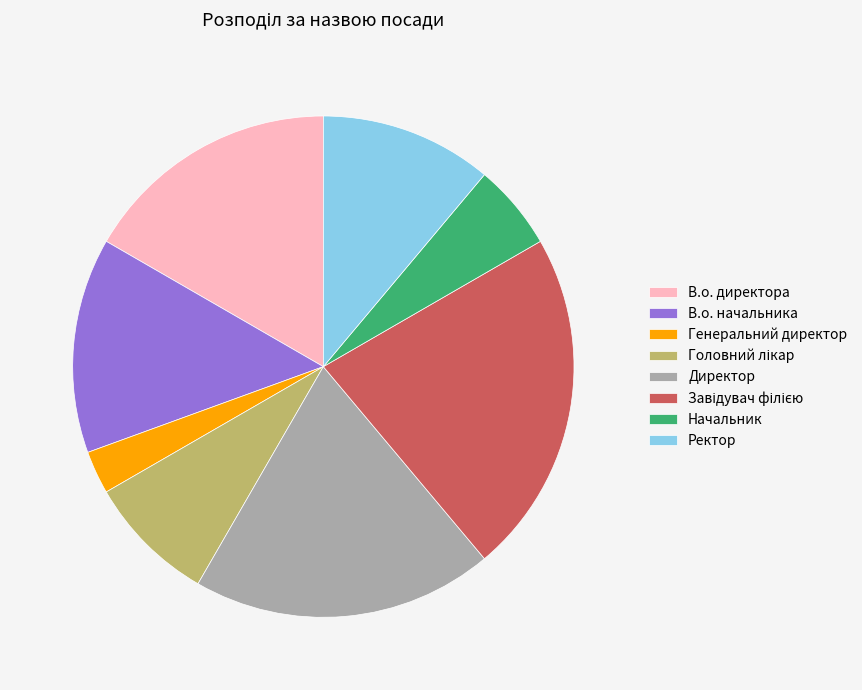

The В.о. начальника slice represents 14% of the pie. True or false?

True